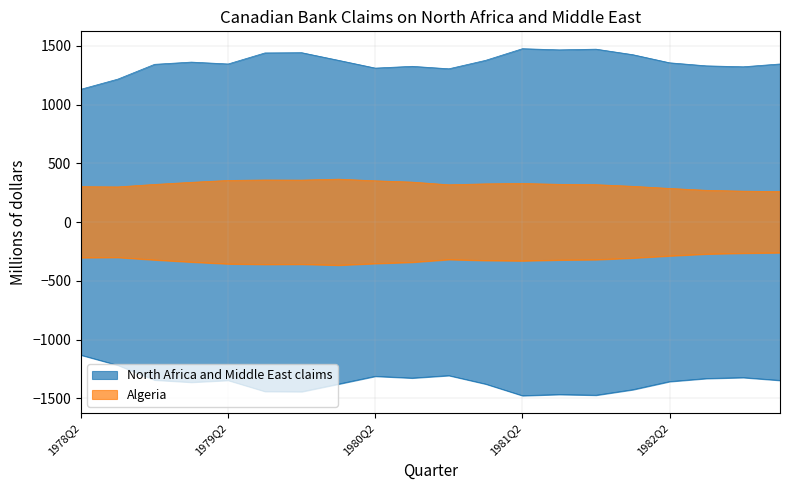

Reading left to right, what are all the values shown in this chart?

North Africa and Middle East claims: 1978Q2=1131	1978Q3=1217	1978Q4=1343	1979Q1=1362	1979Q2=1346	1979Q3=1440	1979Q4=1442	1980Q1=1377	1980Q2=1311	1980Q3=1326	1980Q4=1305	1981Q1=1377	1981Q2=1476	1981Q3=1466	1981Q4=1472	1982Q1=1425	1982Q2=1356	1982Q3=1330	1982Q4=1322	1983Q1=1346
Algeria: 1978Q2=302	1978Q3=300	1978Q4=321	1979Q1=339	1979Q2=355	1979Q3=359	1979Q4=358	1980Q1=366	1980Q2=352	1980Q3=341	1980Q4=318	1981Q1=326	1981Q2=329	1981Q3=322	1981Q4=319	1982Q1=305	1982Q2=287	1982Q3=271	1982Q4=264	1983Q1=260